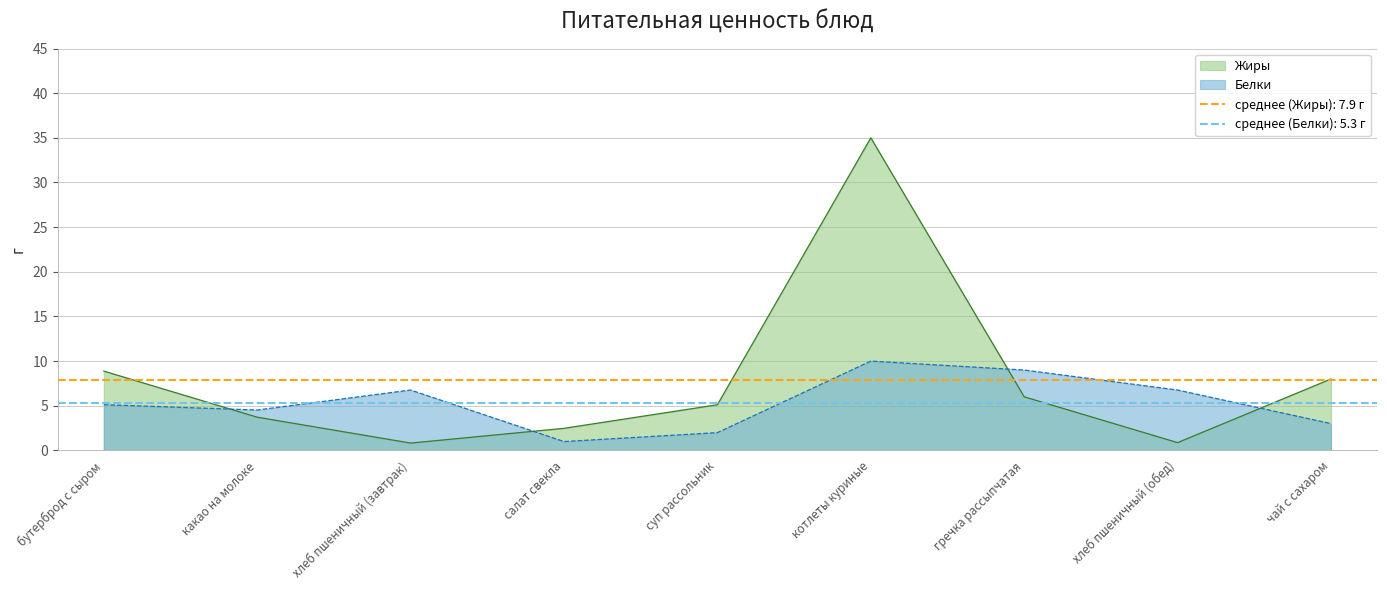

Between which two adjacent categories do Белки and Жиры first intersect?

бутерброд с сыром and какао на молоке